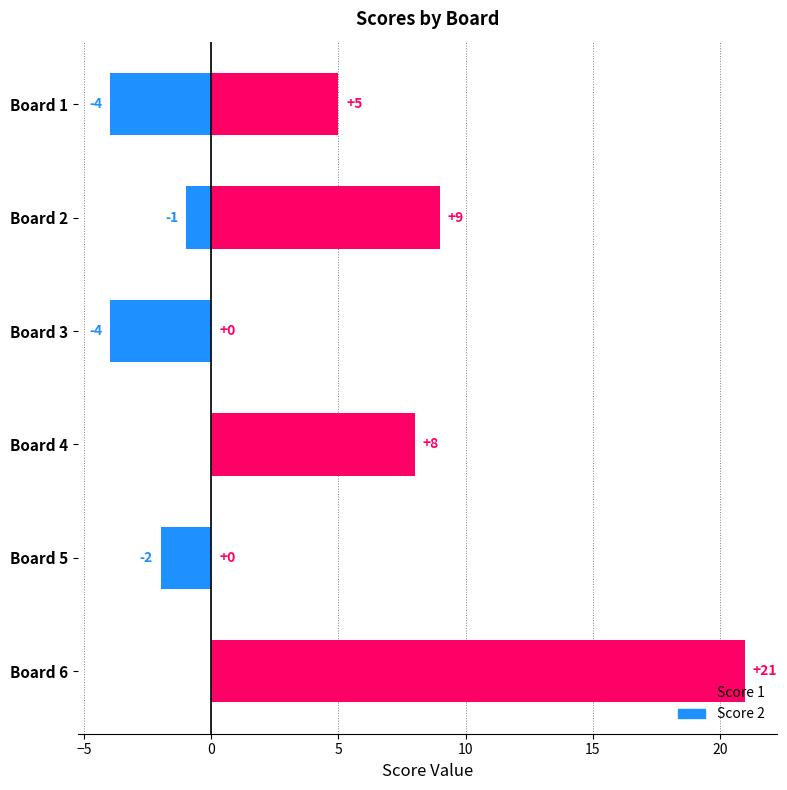

Which series changed the most between Board 1 and Board 2?

Score 1